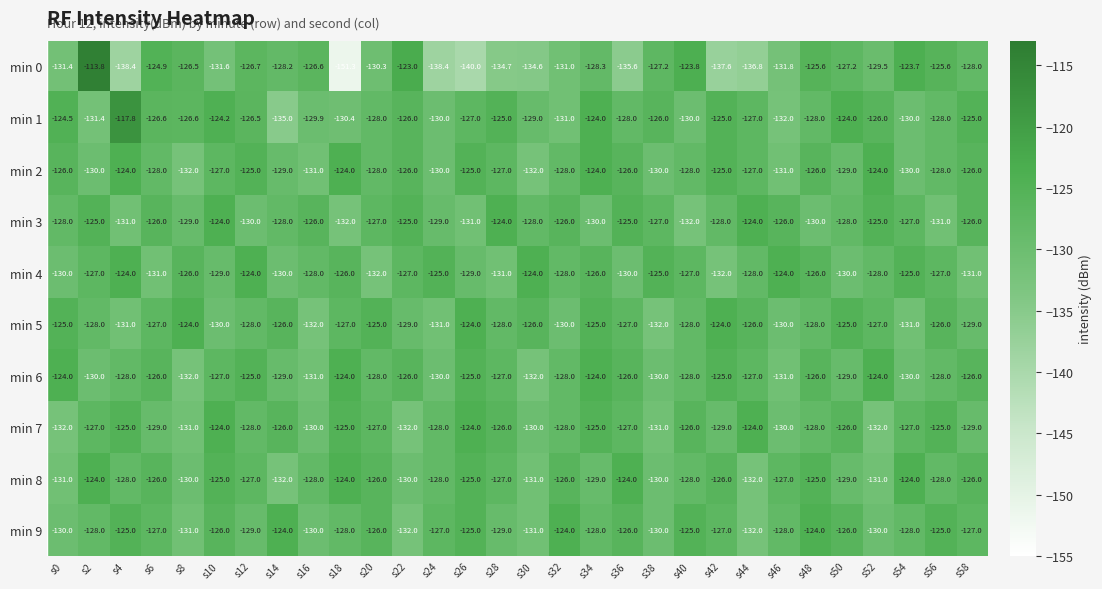

Where is min 0 nearest to the value -132?

s46